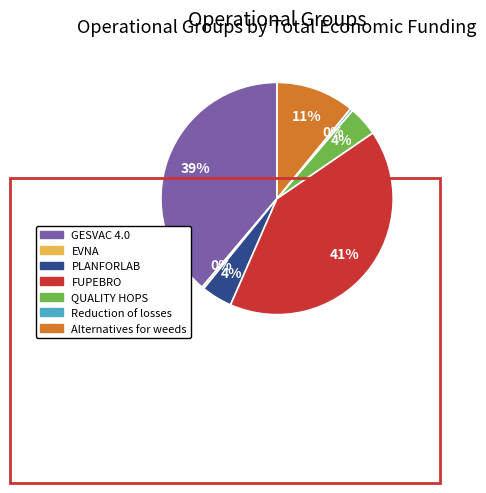

Count the number of slices in the pie.

7